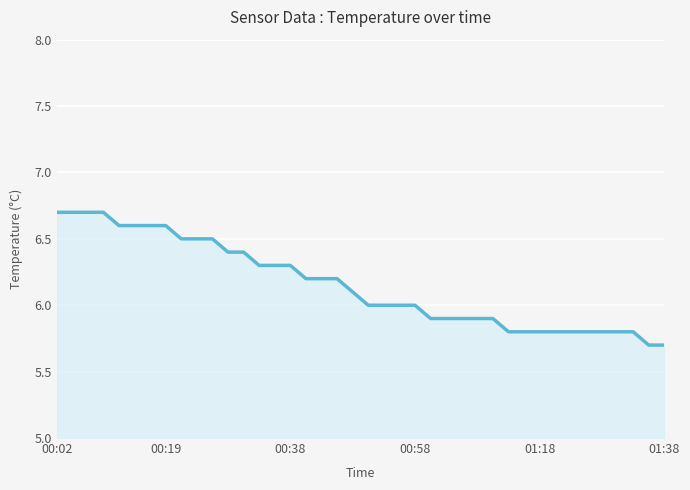

What is the greatest value displayed?

6.7